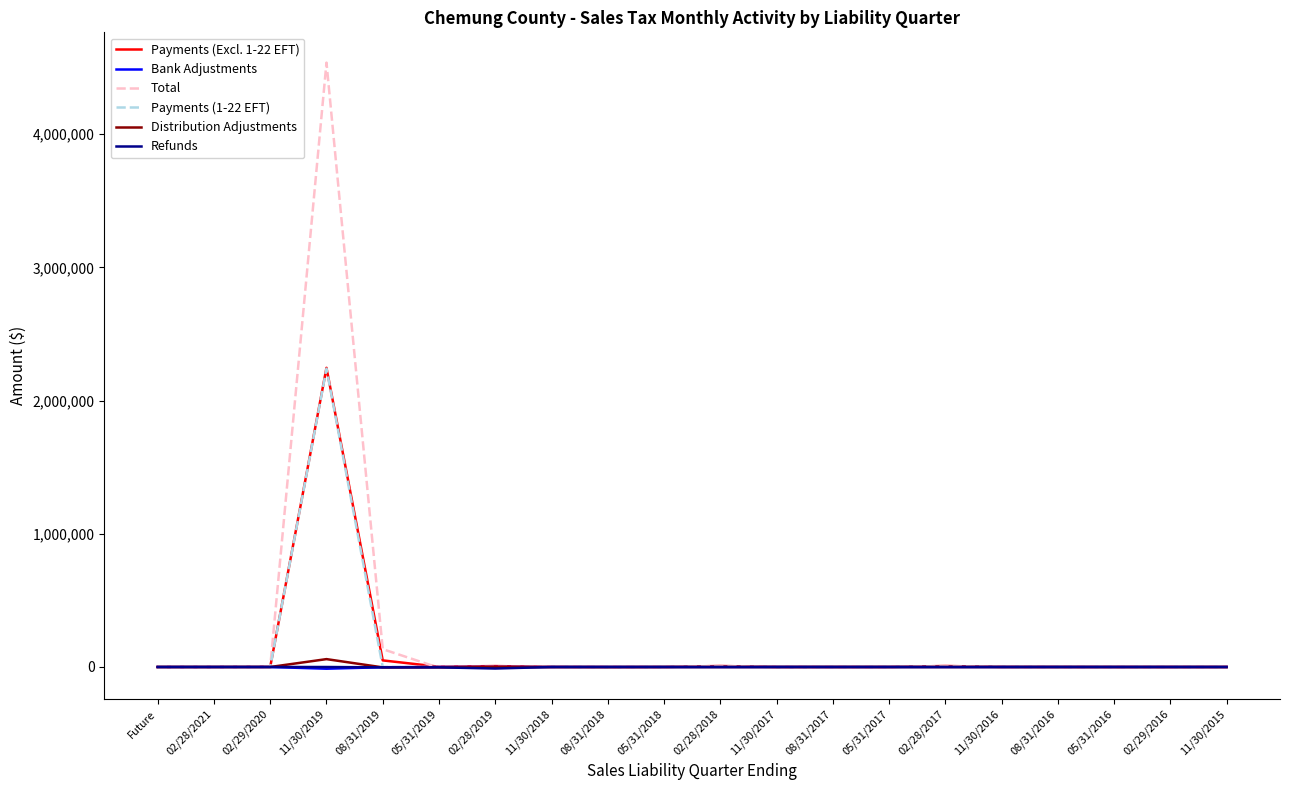

Which series has the widest spread of values?

Total